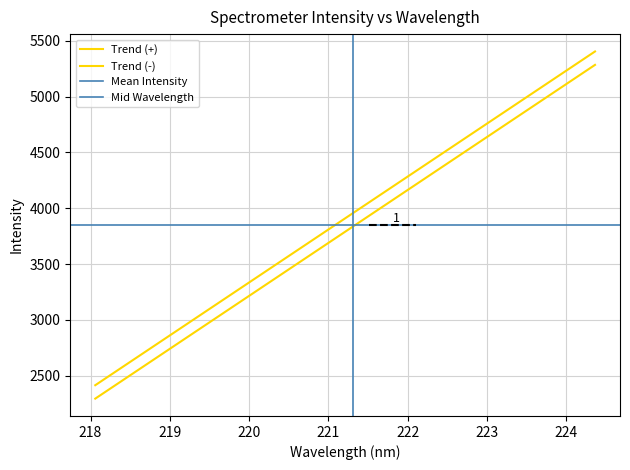

Reading left to right, extract all data points from this chart.

2416.3	2507.0	2597.6	2688.2	2778.9	2869.5	2960.1	3050.7	3141.3	3231.9	3322.5	3413.0	3503.6	3594.2	3684.7	3775.2	3865.8	3956.3	4046.8	4137.3	4227.8	4318.3	4408.8	4499.3	4589.8	4680.2	4770.7	4861.1	4951.6	5042.0	5132.4	5222.8	5313.2	5403.6